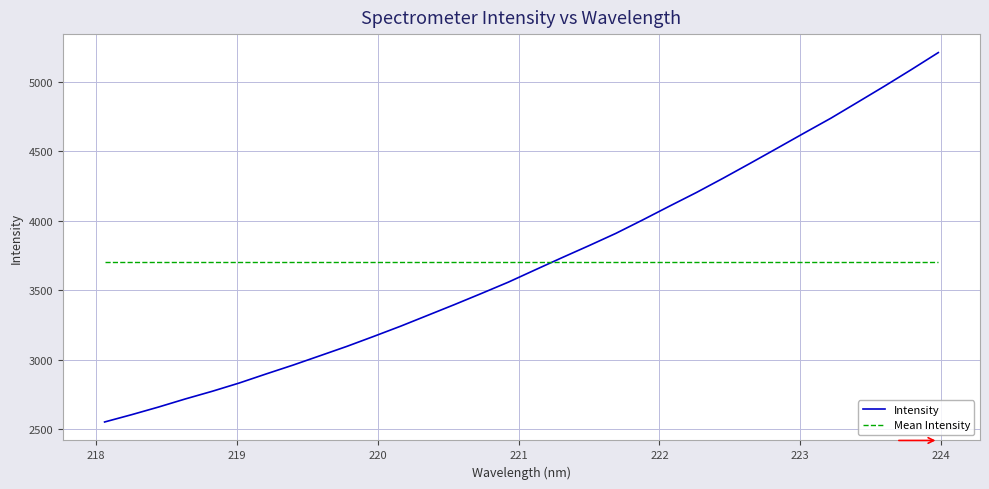

Reading right to left, what are all the values shown in this chart?

Intensity: 5210.7	5088.8	4969.6	4853.7	4738.4	4630.9	4522.1	4414.0	4307.5	4203.9	4106.0	4006.4	3909.5	3821.1	3734.9	3646.9	3558.3	3476.9	3397.1	3319.3	3241.7	3168.1	3096.2	3028.7	2961.5	2897.8	2832.5	2773.2	2718.0	2659.4	2604.4	2552.1
Mean Intensity: 3701.5	3701.5	3701.5	3701.5	3701.5	3701.5	3701.5	3701.5	3701.5	3701.5	3701.5	3701.5	3701.5	3701.5	3701.5	3701.5	3701.5	3701.5	3701.5	3701.5	3701.5	3701.5	3701.5	3701.5	3701.5	3701.5	3701.5	3701.5	3701.5	3701.5	3701.5	3701.5